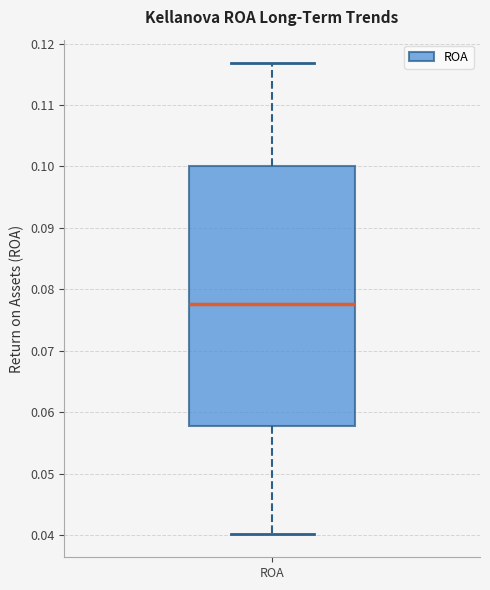

Read this box plot against the y-axis: the position of the median line, the range covered by the box, and the ends of both whiskers. The values are not printed on the chart, so give them approximately, as read against the axis.

median 0.078, box 0.058 to 0.100, whiskers 0.040 to 0.117